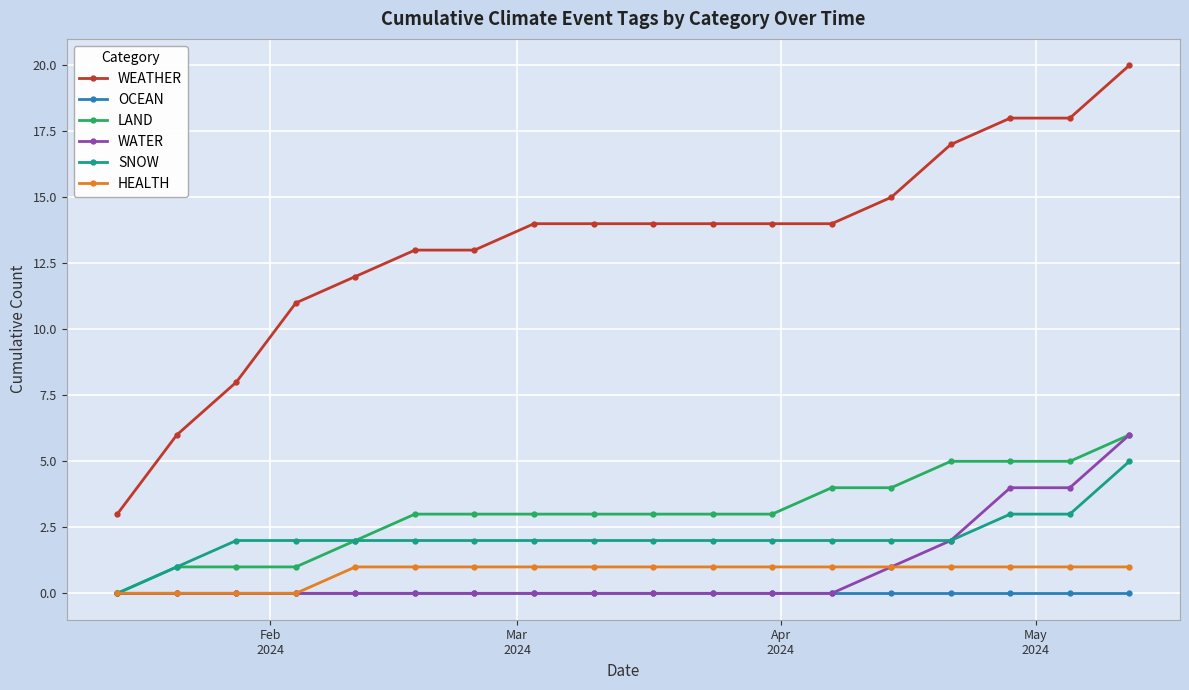

True or false: WEATHER and SNOW cross at least once.

False